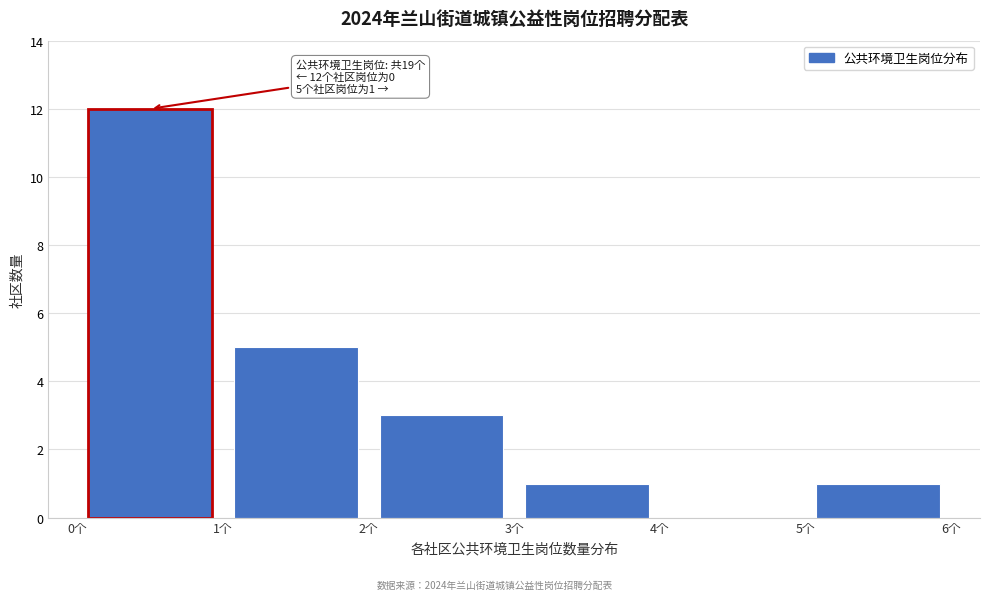

Which range on the x-axis has the tallest bar?

0 to 1